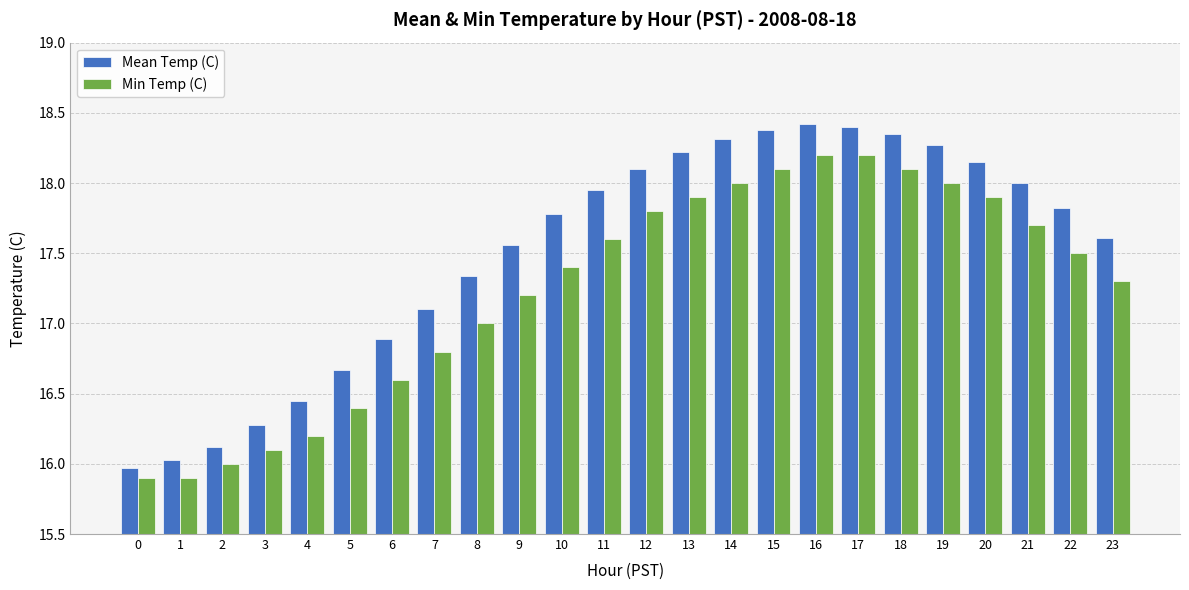

What is the difference between the highest and lowest values at 22?

0.3